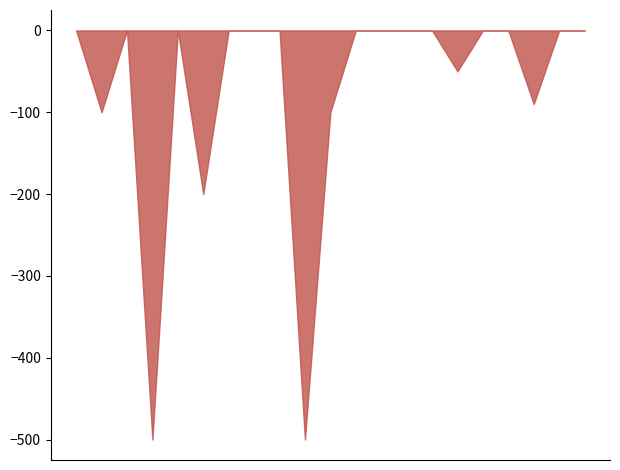

What is the difference between the maximum and minimum values?

500